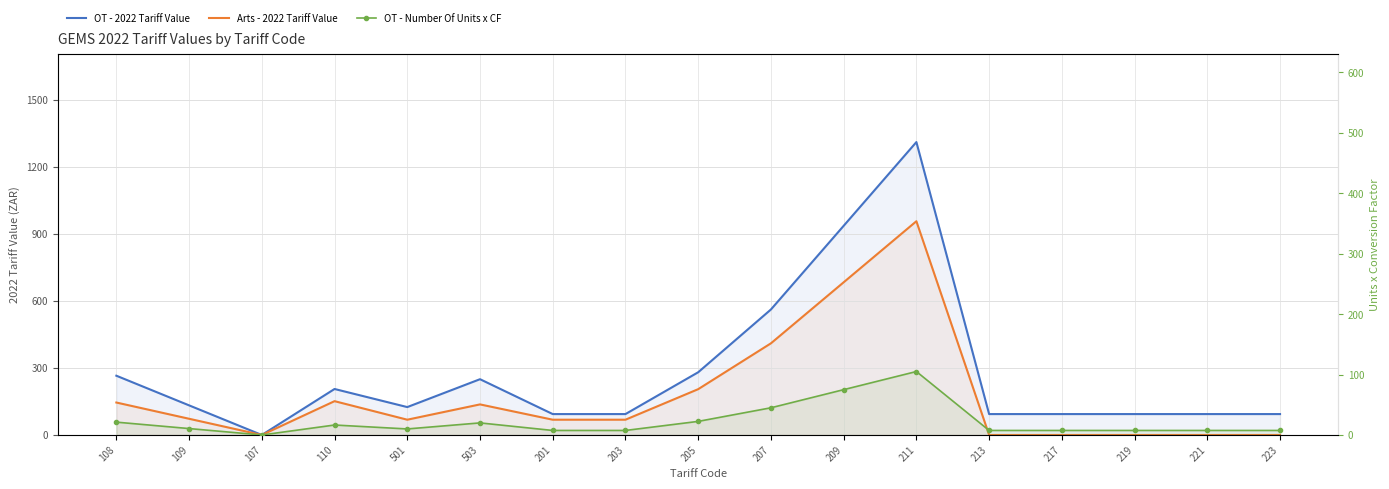

At which category is the sum across all series the highest?

211